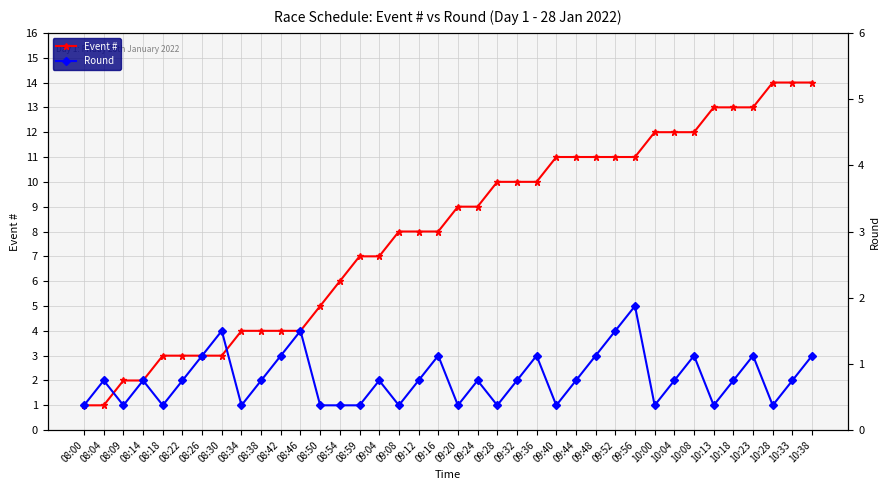

The value of Event # at 09:28 is 10. True or false?

True